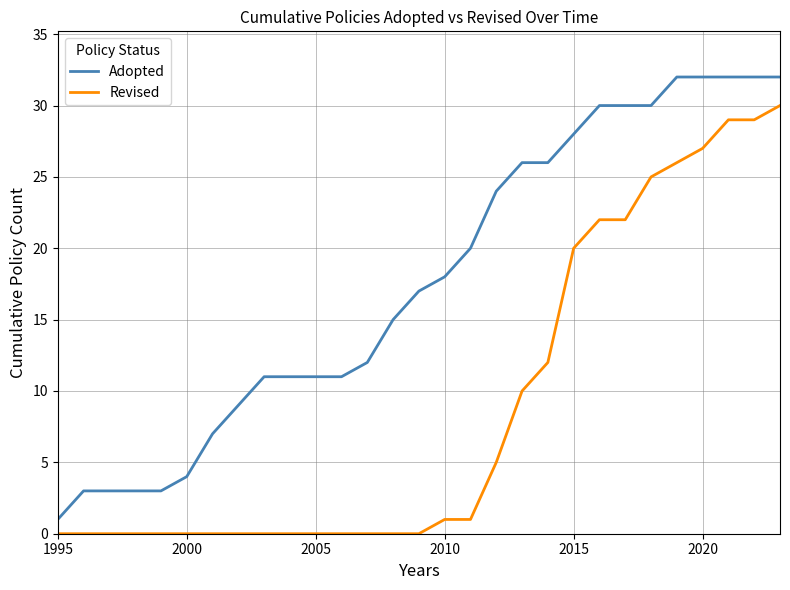

What are all the series names shown in the legend?

Adopted, Revised